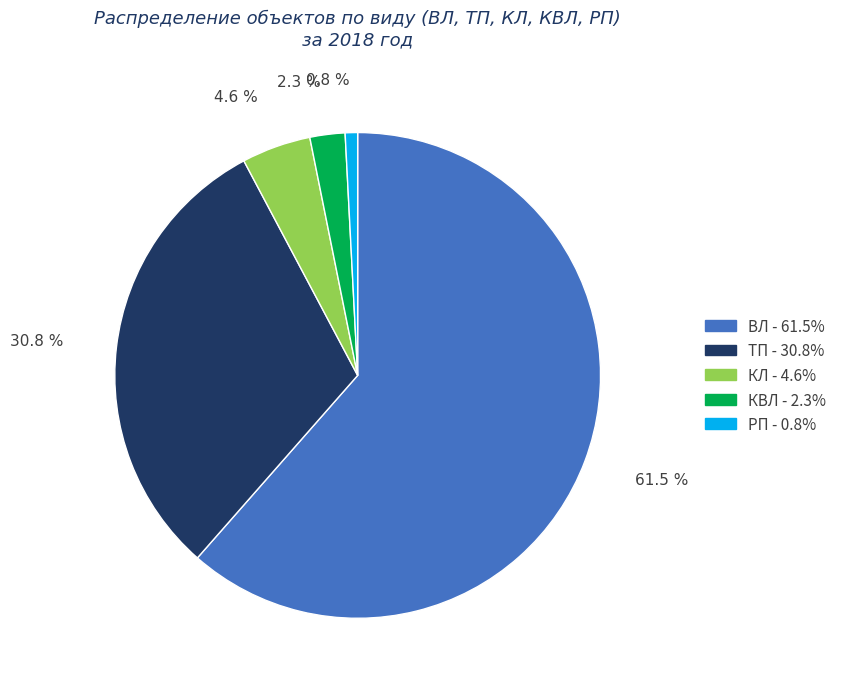

What percentage is NOT represented by КЛ?

95.4%